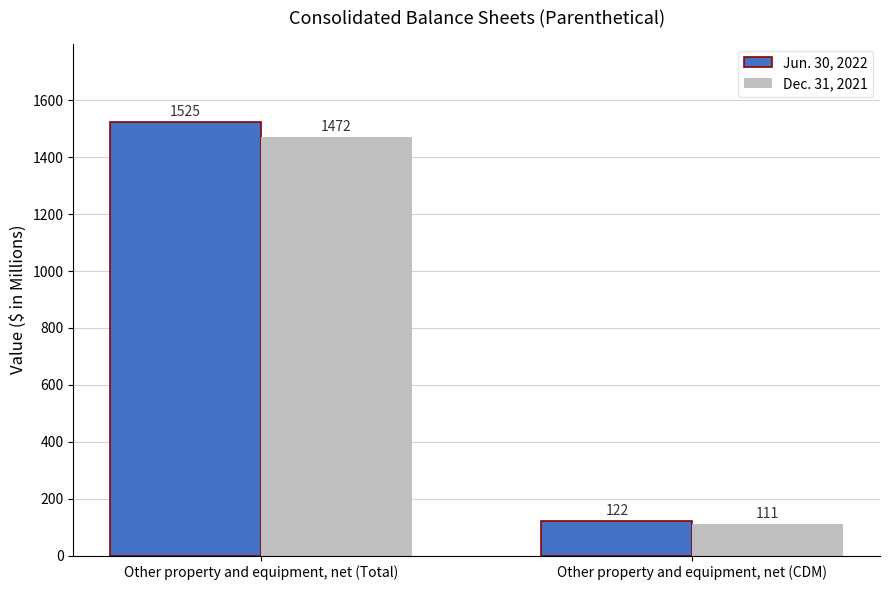

What is the minimum value for Dec. 31, 2021?

111